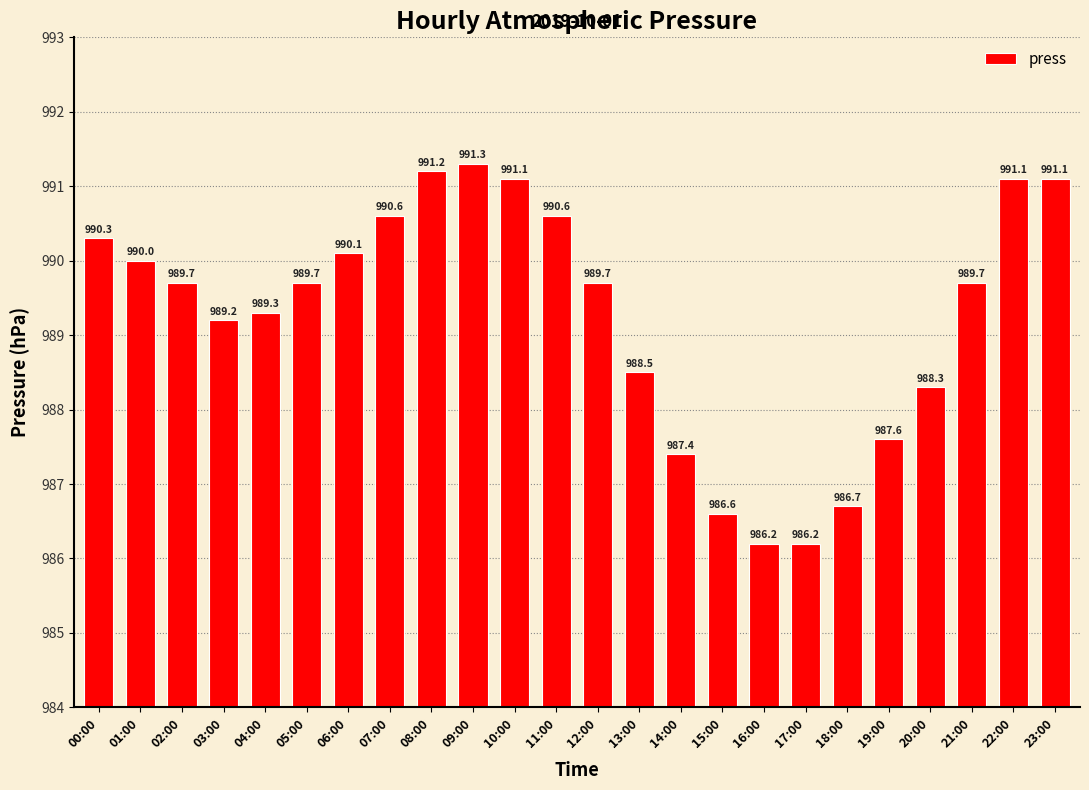

At which label is the value closest to 988?

20:00